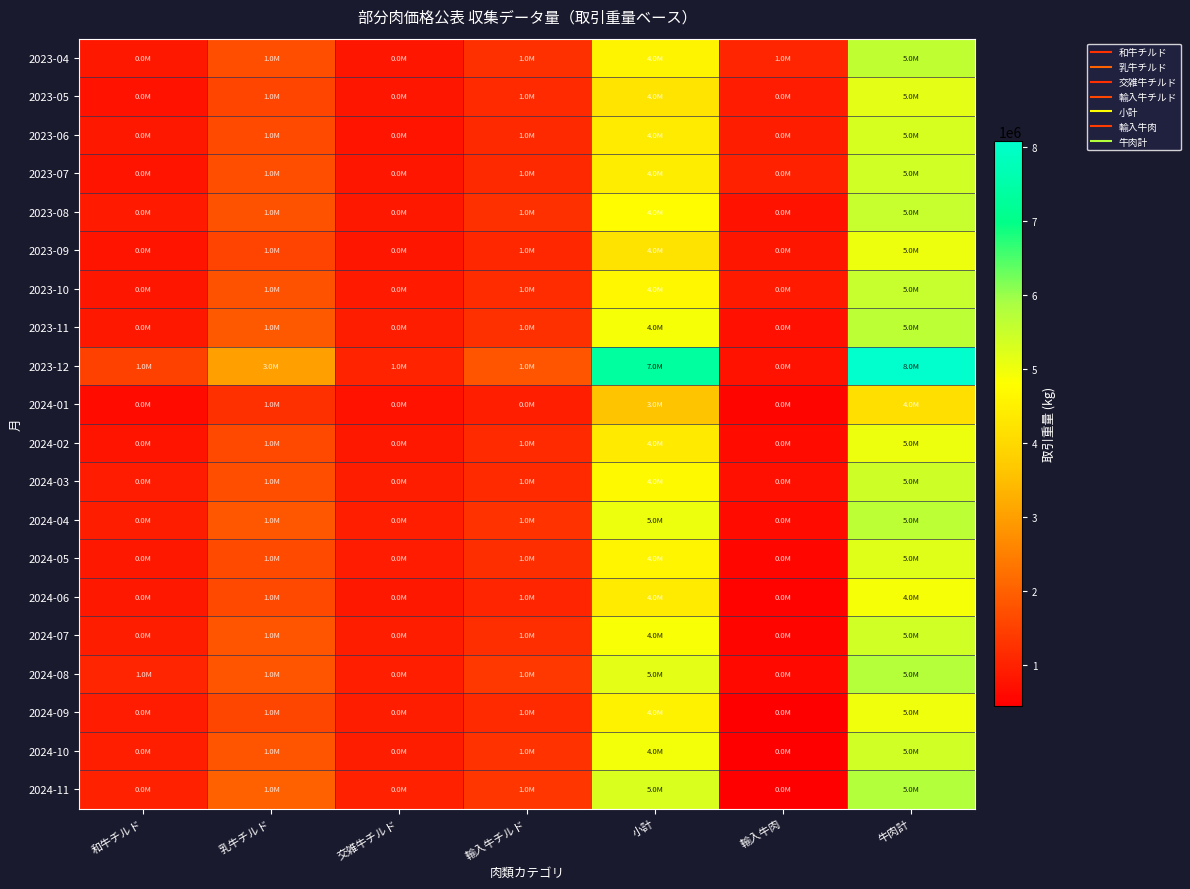

Reading left to right, extract all data points from this chart.

2023-04: 和牛チルド=833906	乳牛チルド=1699963	交雑牛チルド=820998	輸入牛チルド=1229515	小計=4584382	輸入牛肉=1041079	牛肉計=5625461
2023-05: 和牛チルド=748520	乳牛チルド=1558922	交雑牛チルド=806875	輸入牛チルド=1135933	小計=4250250	輸入牛肉=905334	牛肉計=5155584
2023-06: 和牛チルド=839116	乳牛チルド=1644443	交雑牛チルド=796381	輸入牛チルド=1109572	小計=4389512	輸入牛肉=939750	牛肉計=5329262
2023-07: 和牛チルド=796618	乳牛チルド=1698387	交雑牛チルド=799966	輸入牛チルド=1128165	小計=4423136	輸入牛肉=999249	牛肉計=5422385
2023-08: 和牛チルド=888681	乳牛チルド=1780351	交雑牛チルド=850406	輸入牛チルド=1237220	小計=4756658	輸入牛肉=768226	牛肉計=5524884
2023-09: 和牛チルド=794067	乳牛チルド=1539144	交雑牛チルド=800703	輸入牛チルド=1087245	小計=4221159	輸入牛肉=800295	牛肉計=5021454
2023-10: 和牛チルド=804163	乳牛チルド=1778718	交雑牛チルド=883589	輸入牛チルド=1170149	小計=4636619	輸入牛肉=882642	牛肉計=5519261
2023-11: 和牛チルド=851573	乳牛チルド=1880034	交雑牛チルド=926358	輸入牛チルド=1241852	小計=4899817	輸入牛肉=739595	牛肉計=5639412
2023-12: 和牛チルド=1510562	乳牛チルド=3014035	交雑牛チルド=1027340	輸入牛チルド=1790338	小計=7342275	輸入牛肉=743847	牛肉計=8086122
2024-01: 和牛チルド=639780	乳牛チルド=1238859	交雑牛チルド=745365	輸入牛チルド=970309	小計=3594313	輸入牛肉=538222	牛肉計=4132535
2024-02: 和牛チルド=770540	乳牛チルド=1631649	交雑牛チルド=835277	輸入牛チルド=1144972	小計=4382438	輸入牛肉=643735	牛肉計=5026173
2024-03: 和牛チルド=893913	乳牛チルド=1715931	交雑牛チルド=945192	輸入牛チルド=1152569	小計=4707605	輸入牛肉=720861	牛肉計=5428466
2024-04: 和牛チルド=931255	乳牛チルド=1868410	交雑牛チルド=955325	輸入牛チルド=1267708	小計=5022698	輸入牛肉=628449	牛肉計=5651147
2024-05: 和牛チルド=854350	乳牛チルド=1640577	交雑牛チルド=910924	輸入牛チルド=1208275	小計=4614126	輸入牛肉=575779	牛肉計=5189905
2024-06: 和牛チルド=839634	乳牛チルド=1633542	交雑牛チルド=853031	輸入牛チルド=1066468	小計=4392675	輸入牛肉=517933	牛肉計=4910608
2024-07: 和牛チルド=937892	乳牛チルド=1807905	交雑牛チルド=942131	輸入牛チルド=1194455	小計=4882383	輸入牛肉=532120	牛肉計=5414503
2024-08: 和牛チルド=1040636	乳牛チルド=1821784	交雑牛チルド=949506	輸入牛チルド=1339288	小計=5151214	輸入牛肉=591995	牛肉計=5743209
2024-09: 和牛チルド=908523	乳牛チルド=1577363	交雑牛チルド=934855	輸入牛チルド=1139946	小計=4560687	輸入牛肉=443463	牛肉計=5004150
2024-10: 和牛チルド=964663	乳牛チルド=1825025	交雑牛チルド=929824	輸入牛チルド=1249627	小計=4969139	輸入牛肉=441609	牛肉計=5410748
2024-11: 和牛チルド=994937	乳牛チルド=1999971	交雑牛チルド=985935	輸入牛チルド=1311432	小計=5292275	輸入牛肉=466850	牛肉計=5759125